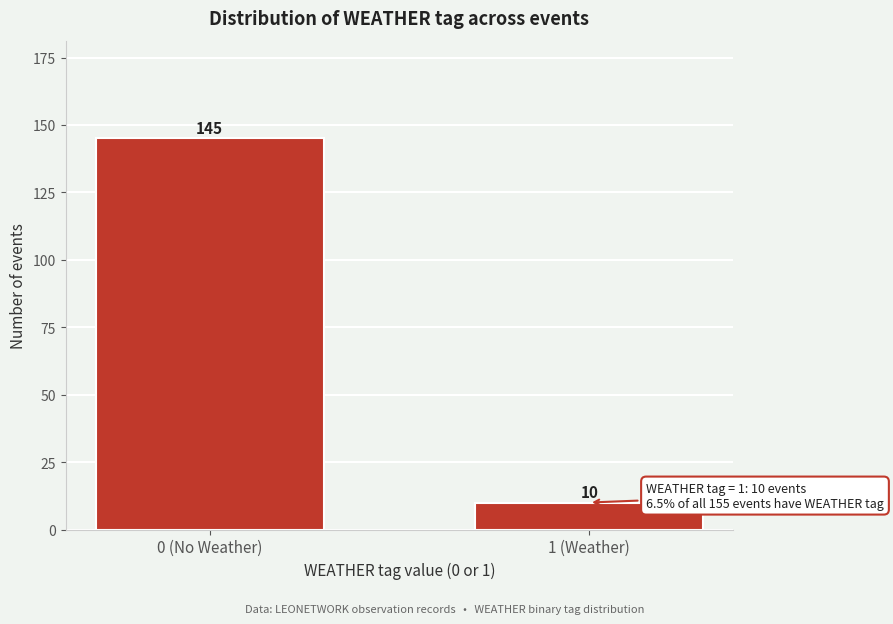

Reading left to right, list all the values displayed in this chart.

145	10